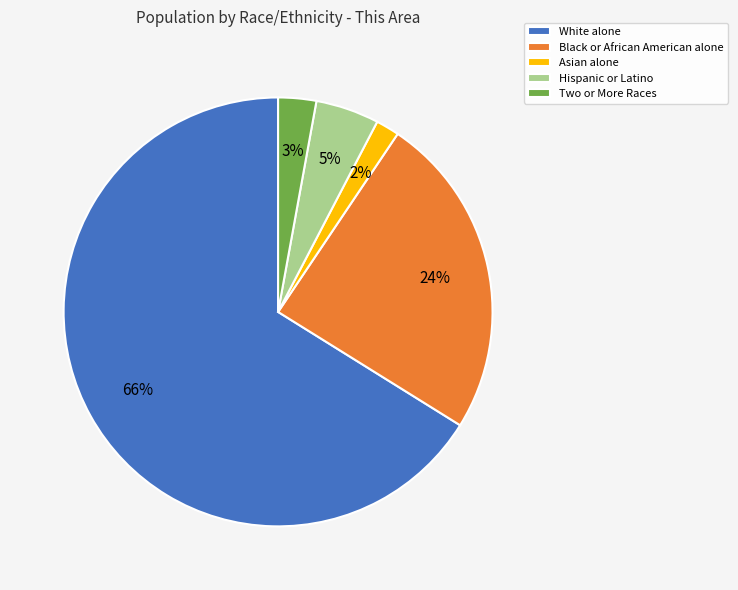

Which has a higher value, Hispanic or Latino or Black or African American alone?

Black or African American alone